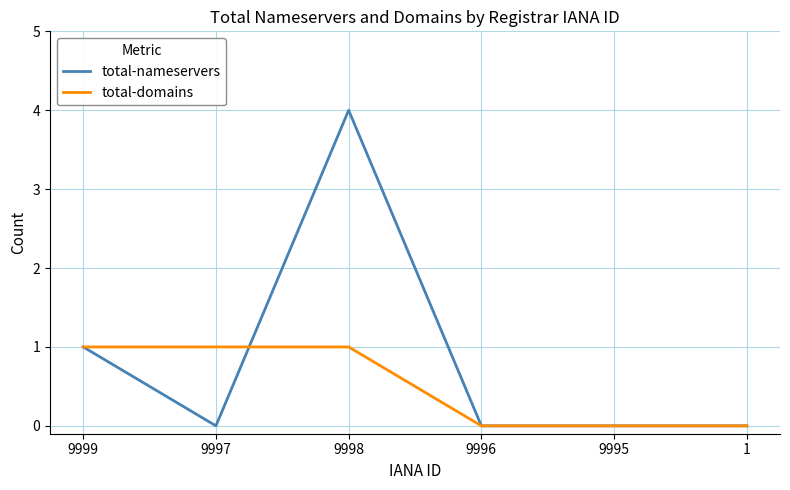

List the series in order of their peak value, highest first.

total-nameservers, total-domains